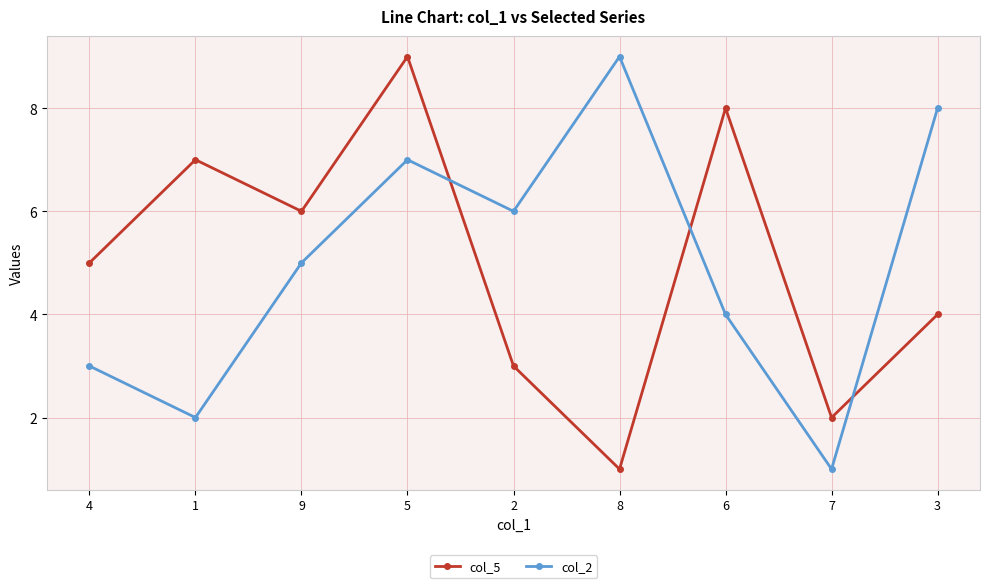

Is the value of col_2 at 9 greater than the value of col_5 at 9?

No